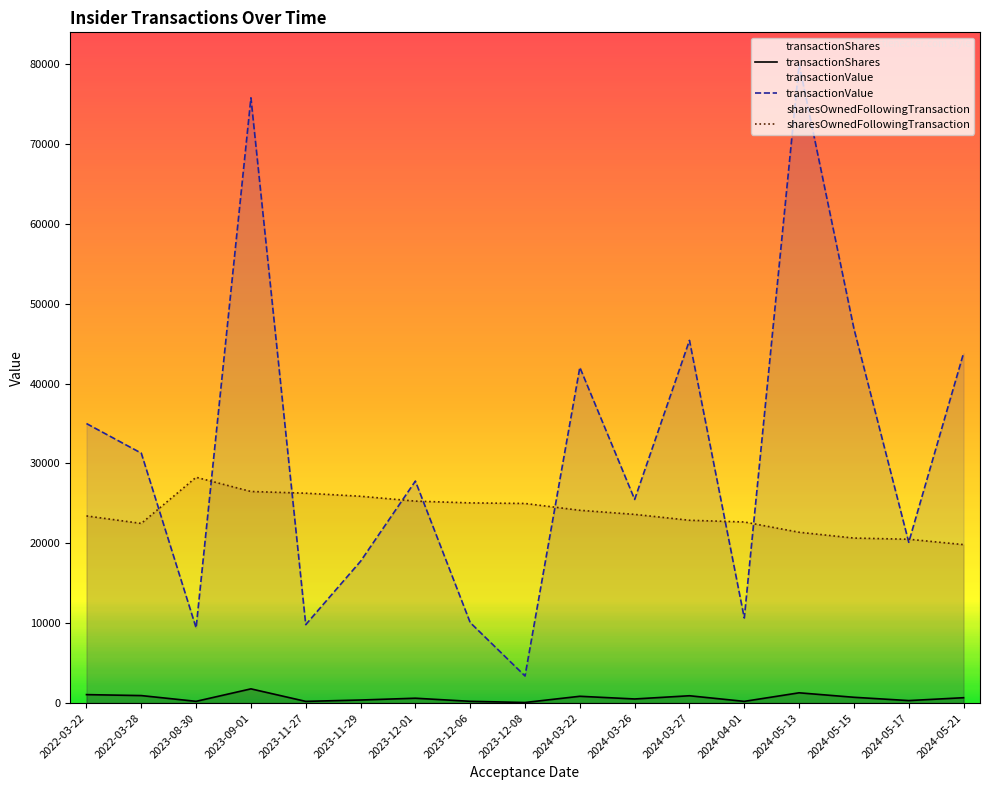

True or false: transactionValue and transactionShares cross at least once.

False